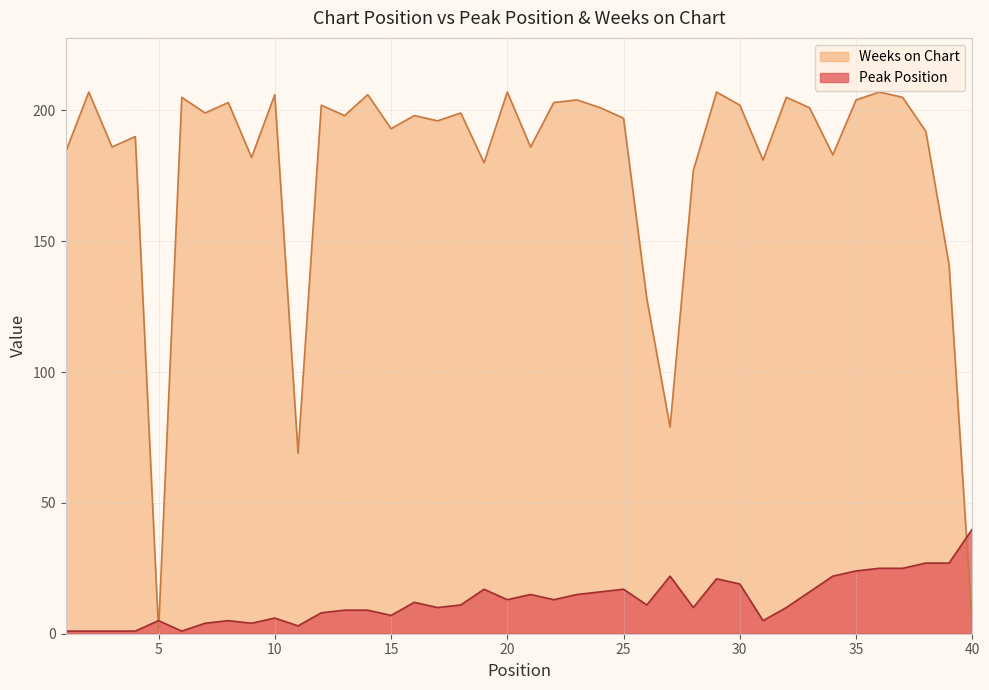

After their last crossing, which series has the higher values: Peak Position or Weeks on Chart?

Peak Position